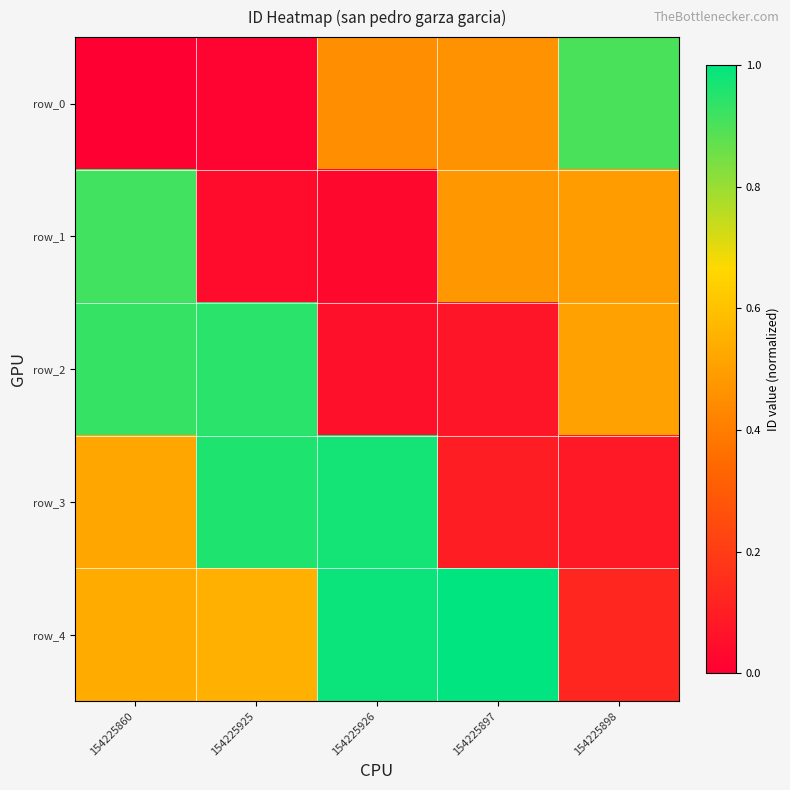

Which series has the largest total across all categories?

row_4